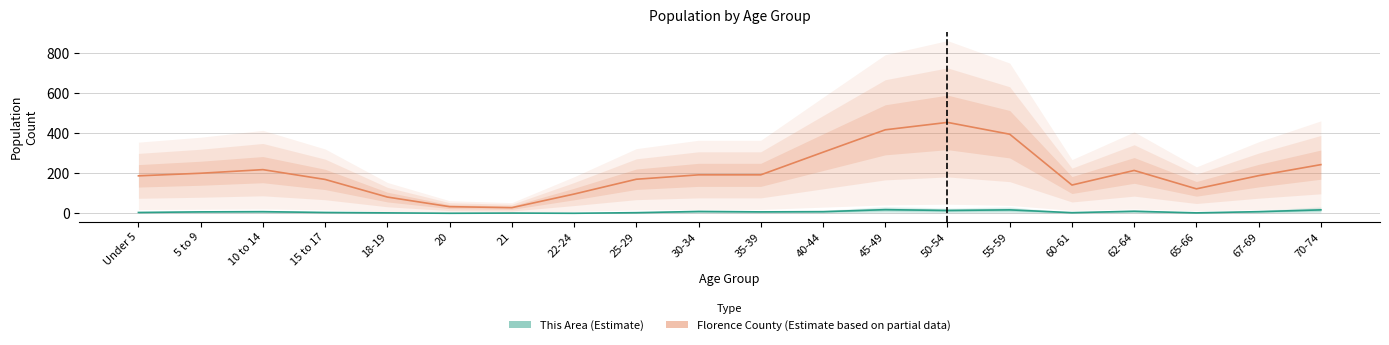

How many lines are shown in the chart?

2